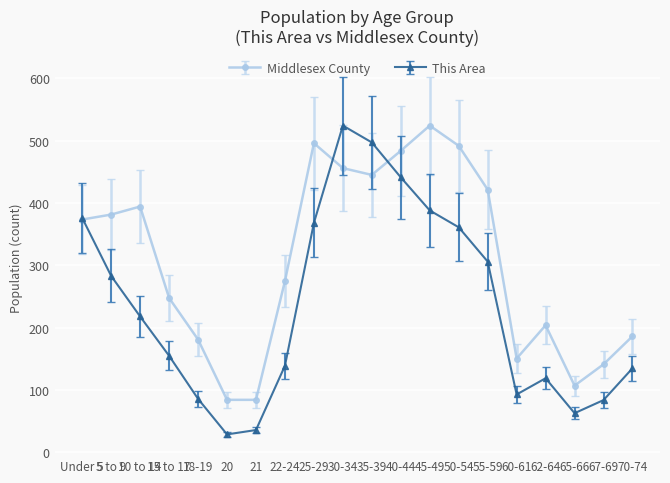

Does the chart have visible grid lines?

Yes